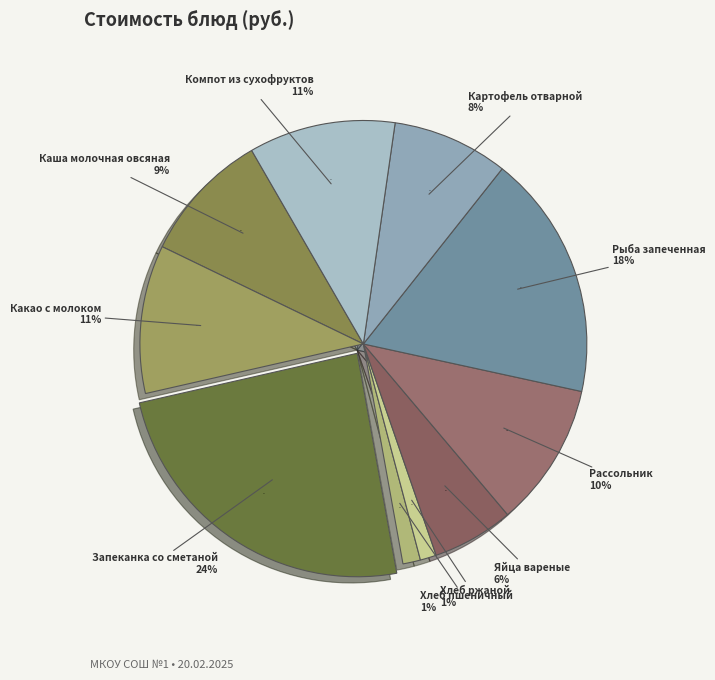

Count the number of slices in the pie.

10